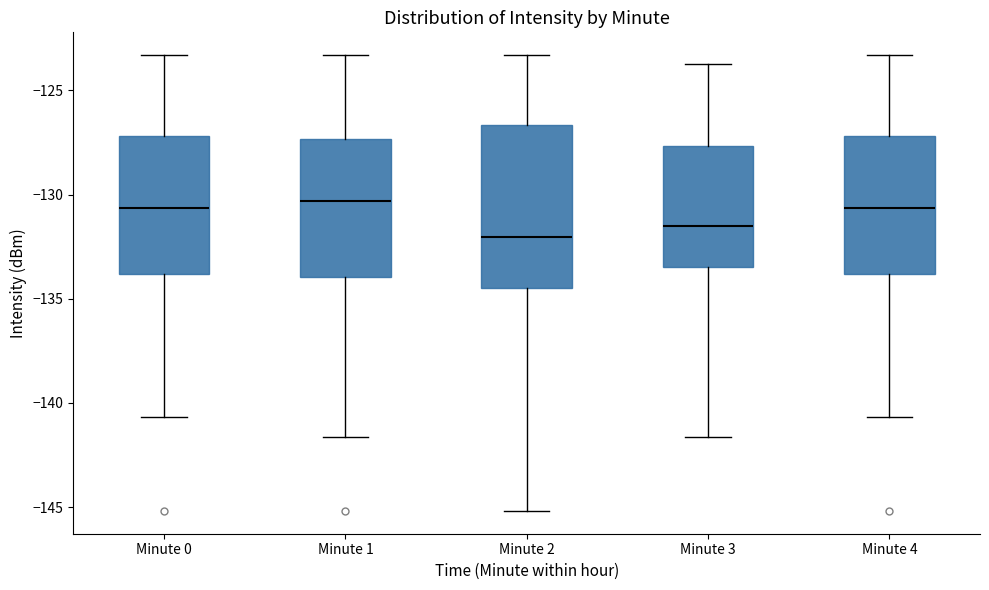

Reading left to right, read every box against the y-axis: the position of its median line, the range the box covers, and the ends of its whiskers. The values are not printed on the chart, so give them approximately, as read against the axis.

Minute 0: median -130.5, box -134.0 to -127.0, whiskers -140.5 to -123.5
Minute 1: median -130.5, box -134.0 to -127.5, whiskers -141.5 to -123.5
Minute 2: median -132.0, box -134.5 to -126.5, whiskers -145.0 to -123.5
Minute 3: median -131.5, box -133.5 to -127.5, whiskers -141.5 to -123.5
Minute 4: median -130.5, box -134.0 to -127.0, whiskers -140.5 to -123.5